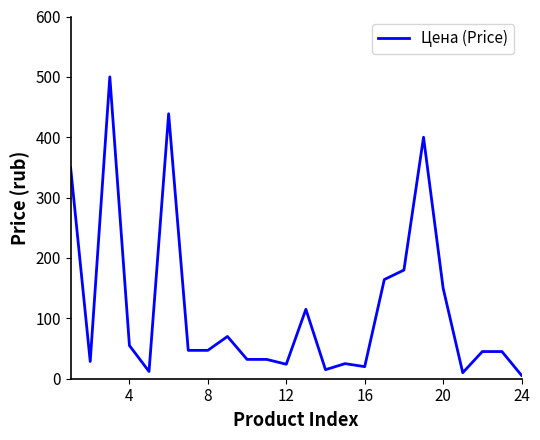

What is the greatest value displayed?

500.0